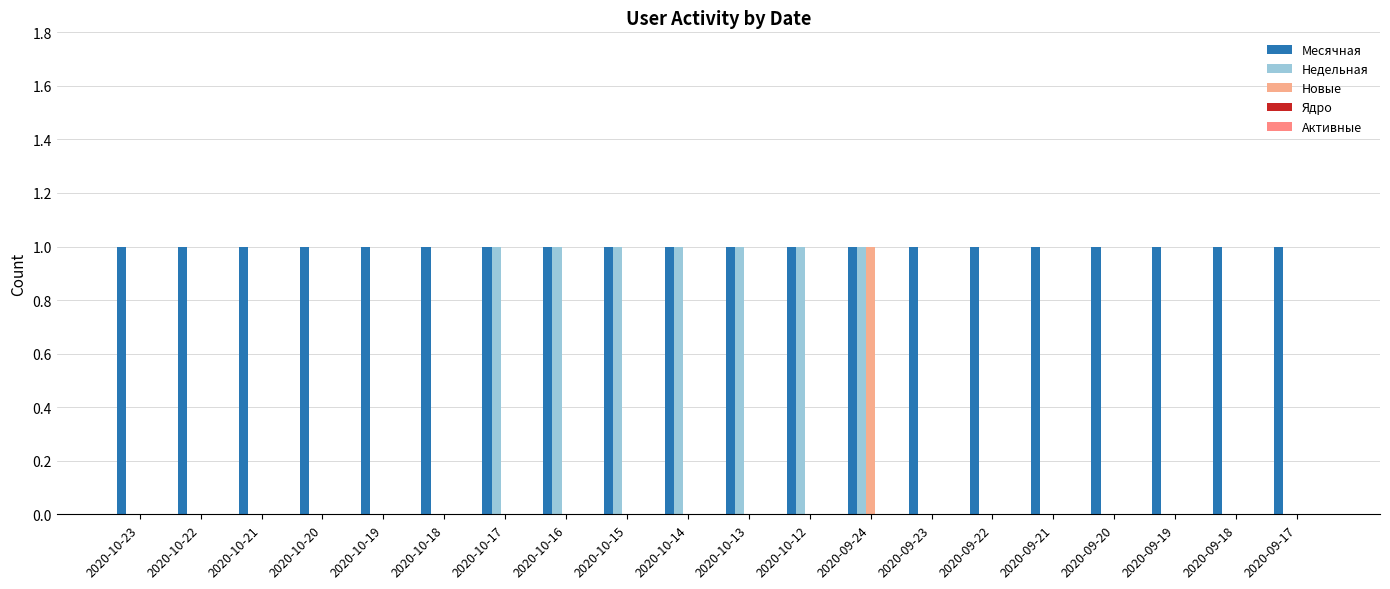

What is the label of the 4th bar from the left?

2020-10-20